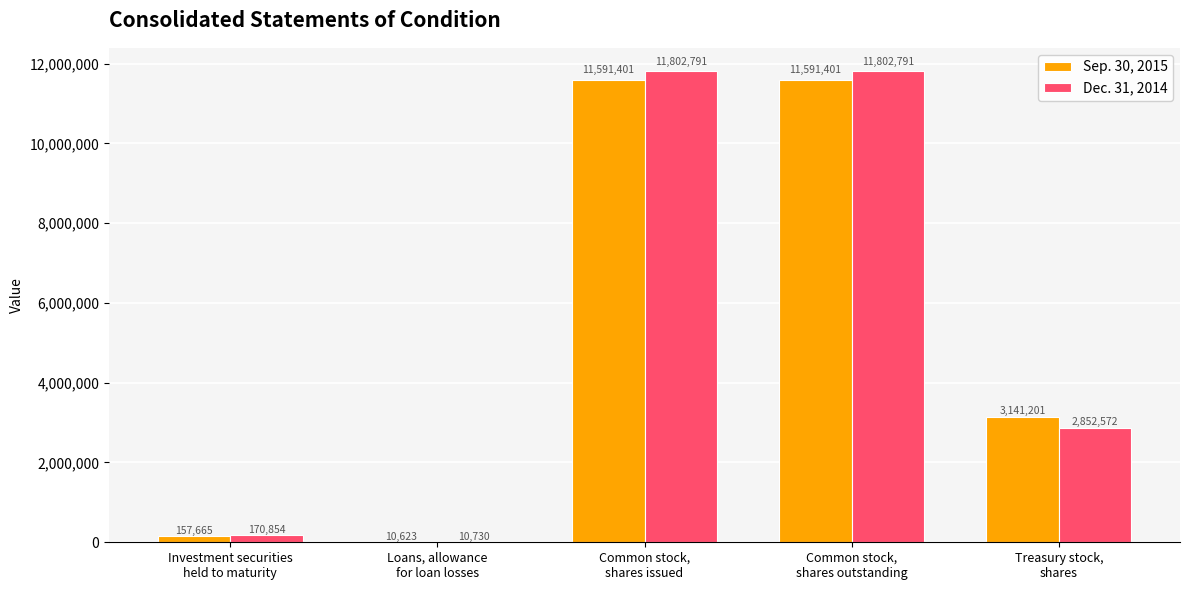

Reading left to right, transcribe all the data shown in this chart.

Sep. 30, 2015: Investment securities
held to maturity=157665	Loans, allowance
for loan losses=10623	Common stock,
shares issued=11591401	Common stock,
shares outstanding=11591401	Treasury stock,
shares=3141201
Dec. 31, 2014: Investment securities
held to maturity=170854	Loans, allowance
for loan losses=10730	Common stock,
shares issued=11802791	Common stock,
shares outstanding=11802791	Treasury stock,
shares=2852572